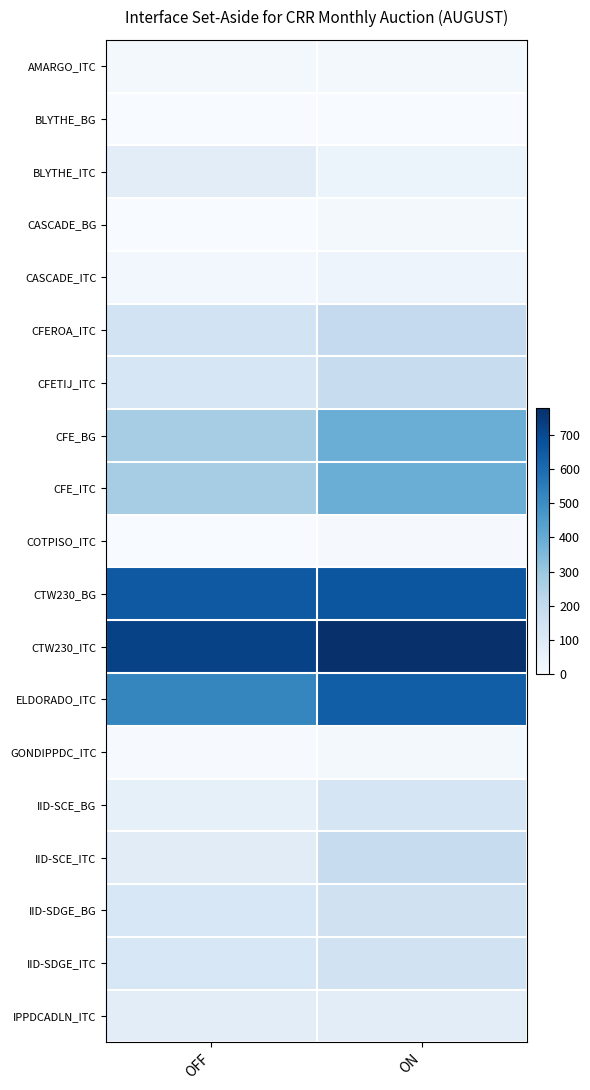

Which series has the largest total across all categories?

CTW230_ITC